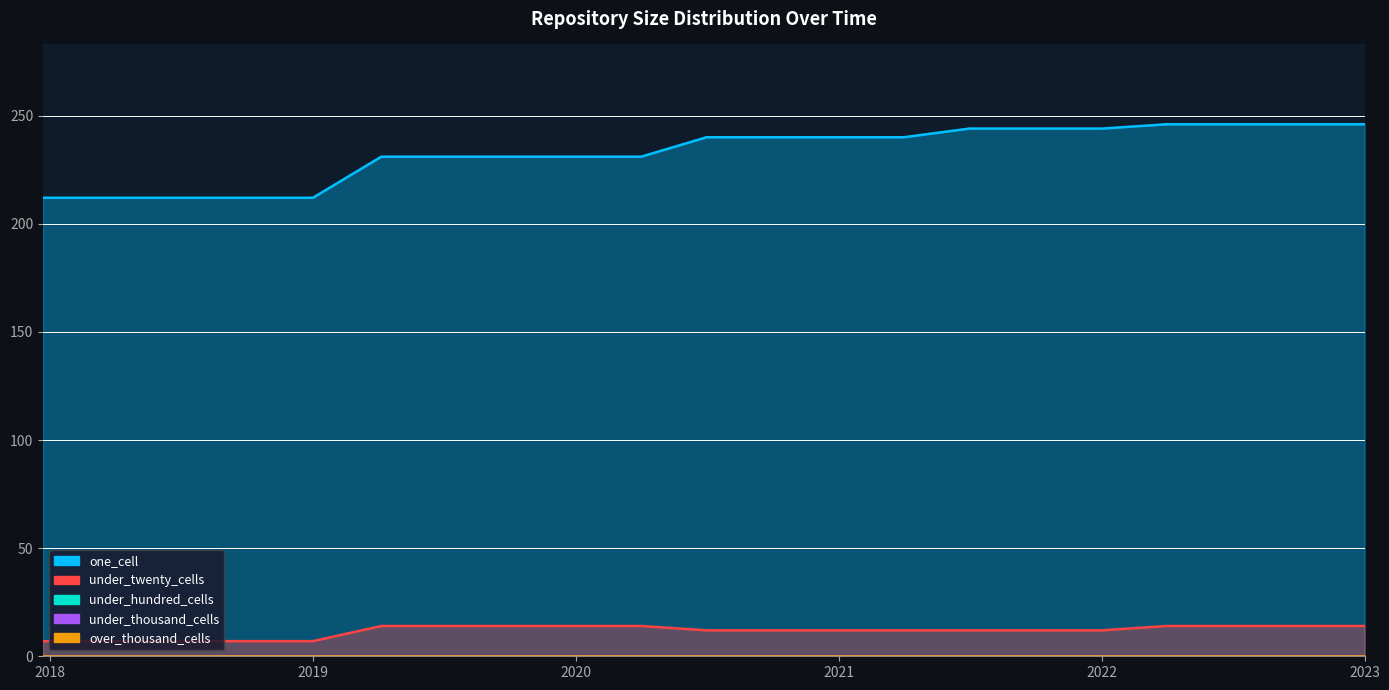

What is the total value across all series at 2021-04-01?

252